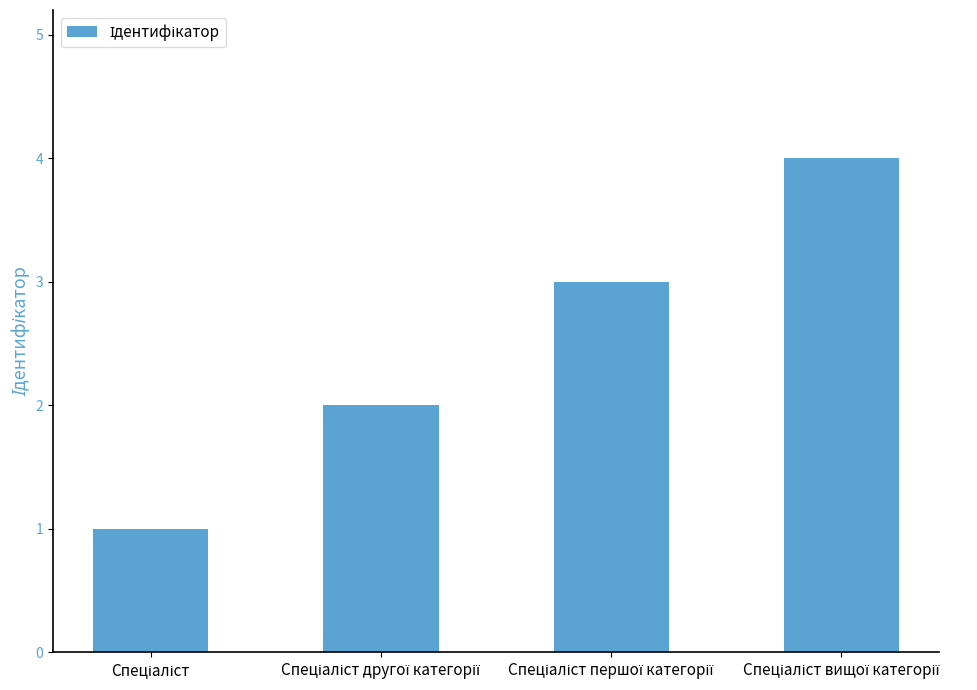

What is the smallest value displayed?

1